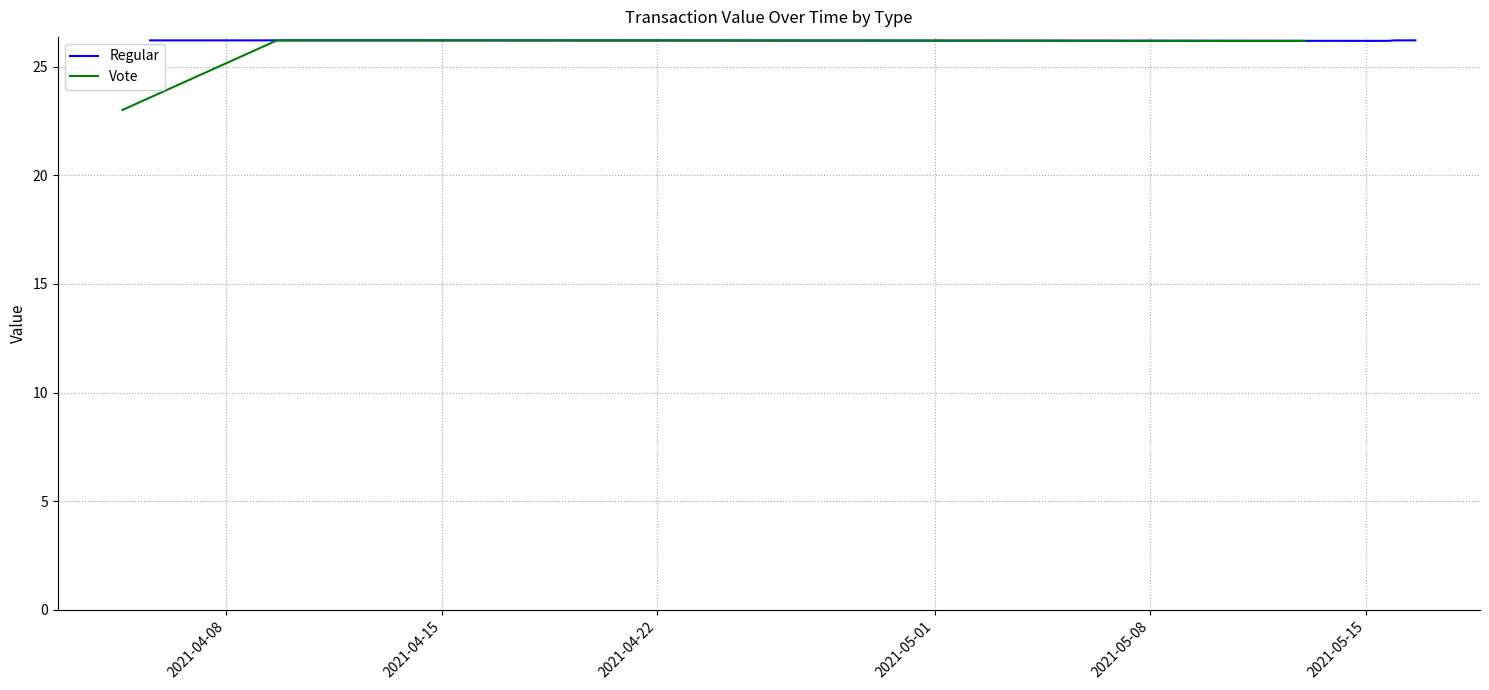

True or false: Regular and Vote cross at least once.

False